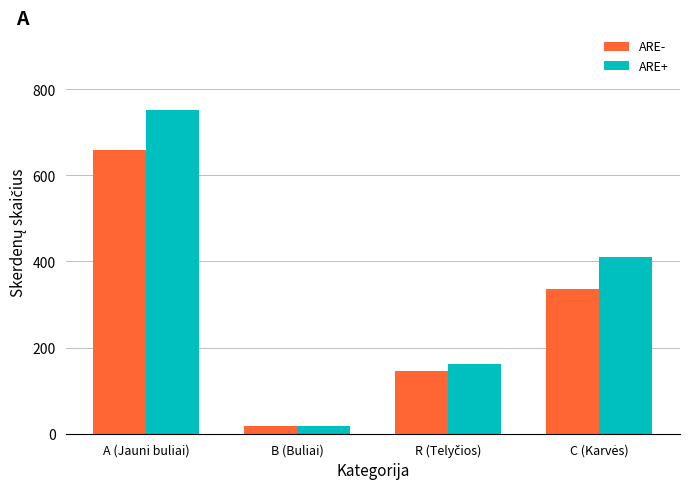

What is the difference between the maximum and second lowest values in the ARE+ series?

590